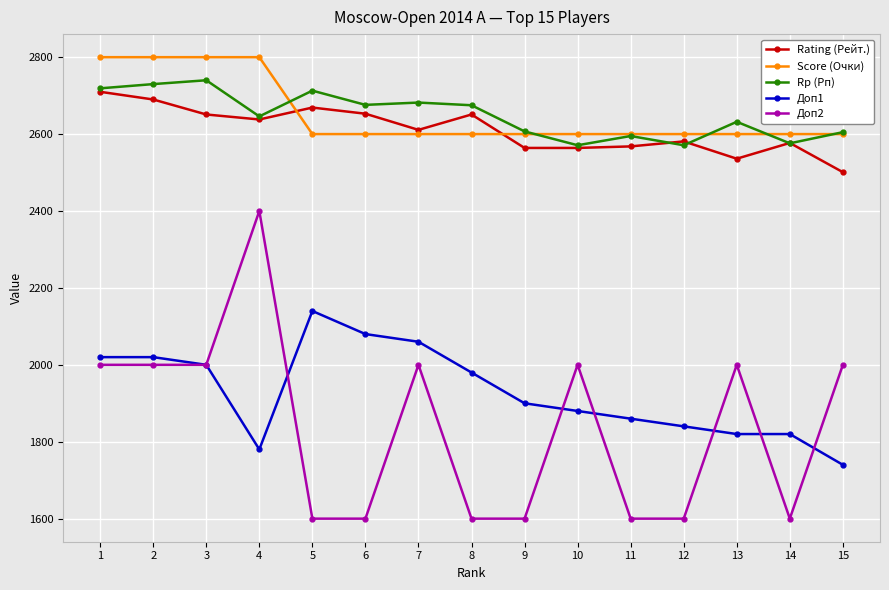

How many series are shown in this chart?

5